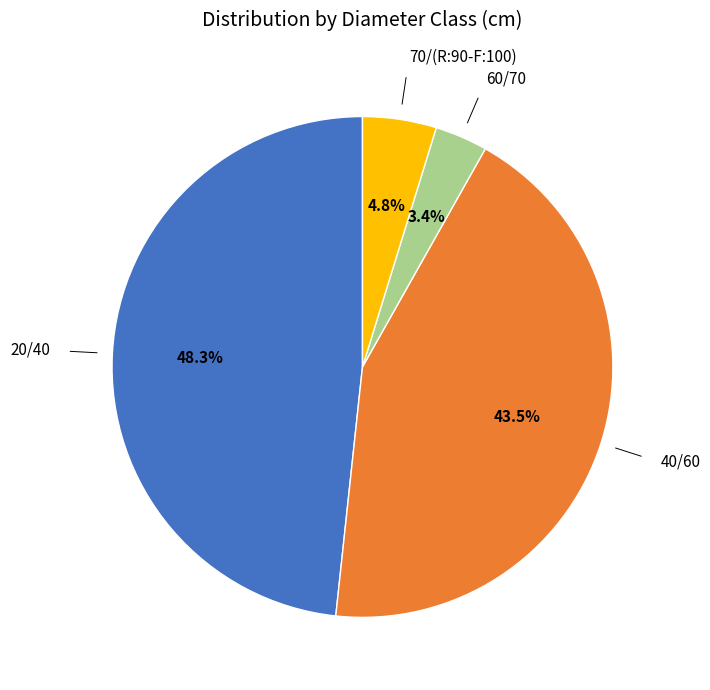

Is there a majority slice in this chart?

No